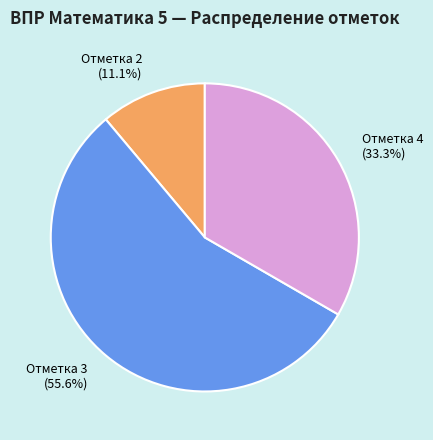

Rank the categories by value from lowest to highest.

Отметка 2 (11.1%), Отметка 4 (33.3%), Отметка 3 (55.6%)